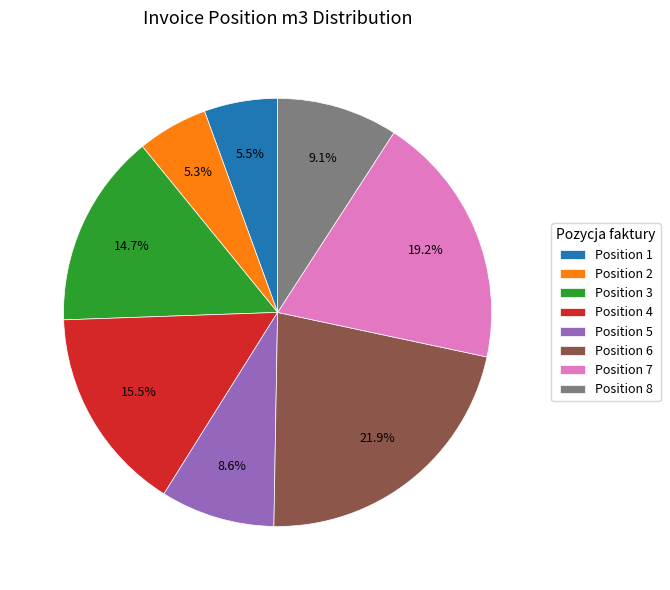

Between Position 7 and Position 1, which is larger?

Position 7